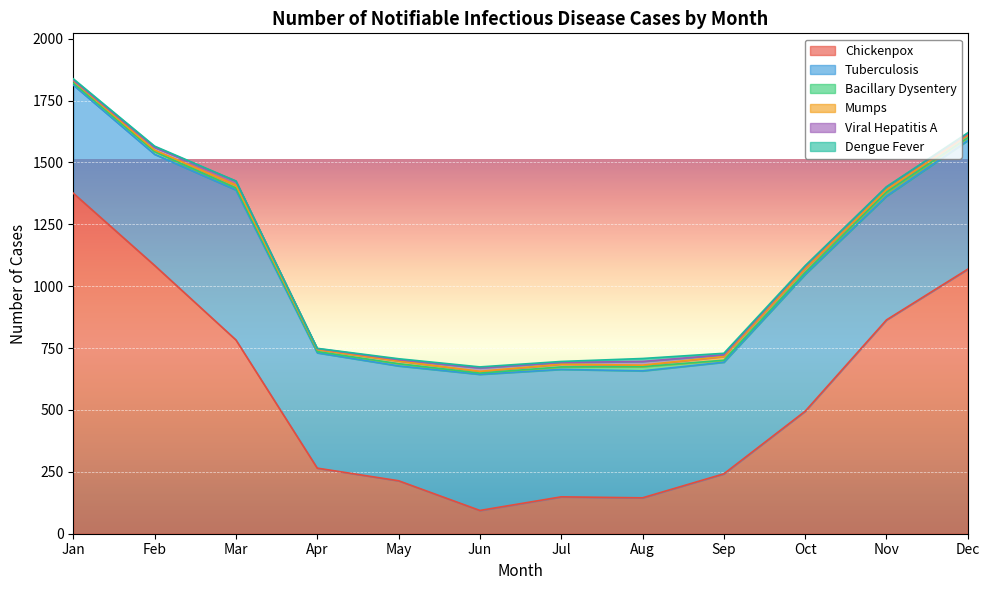

What is the minimum value for Bacillary Dysentery?

5